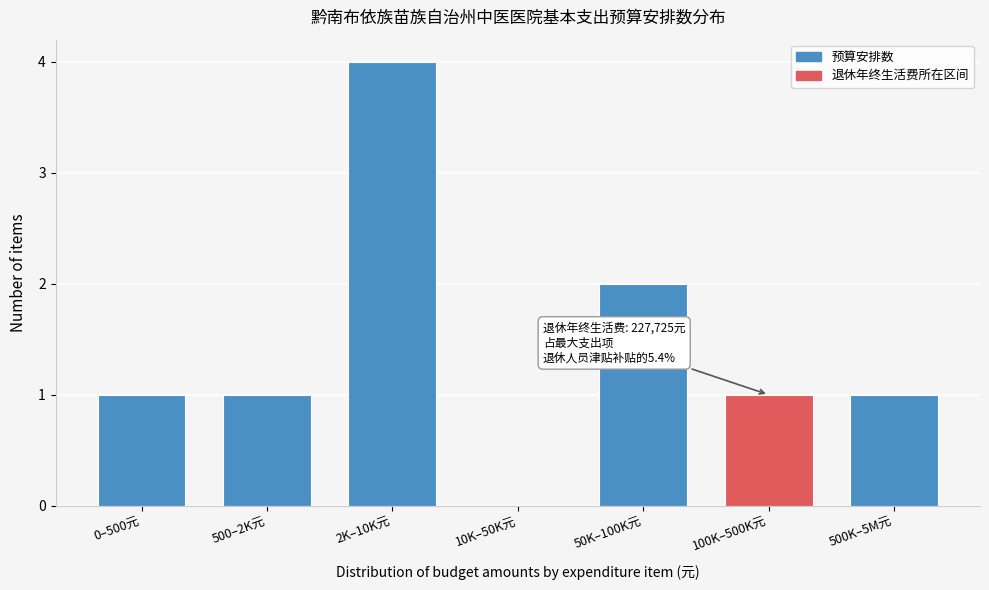

Reading left to right, extract all data points from this chart.

0–500元=1	500–2K元=1	2K–10K元=4	10K–50K元=0	50K–100K元=2	100K–500K元=1	500K–5M元=1